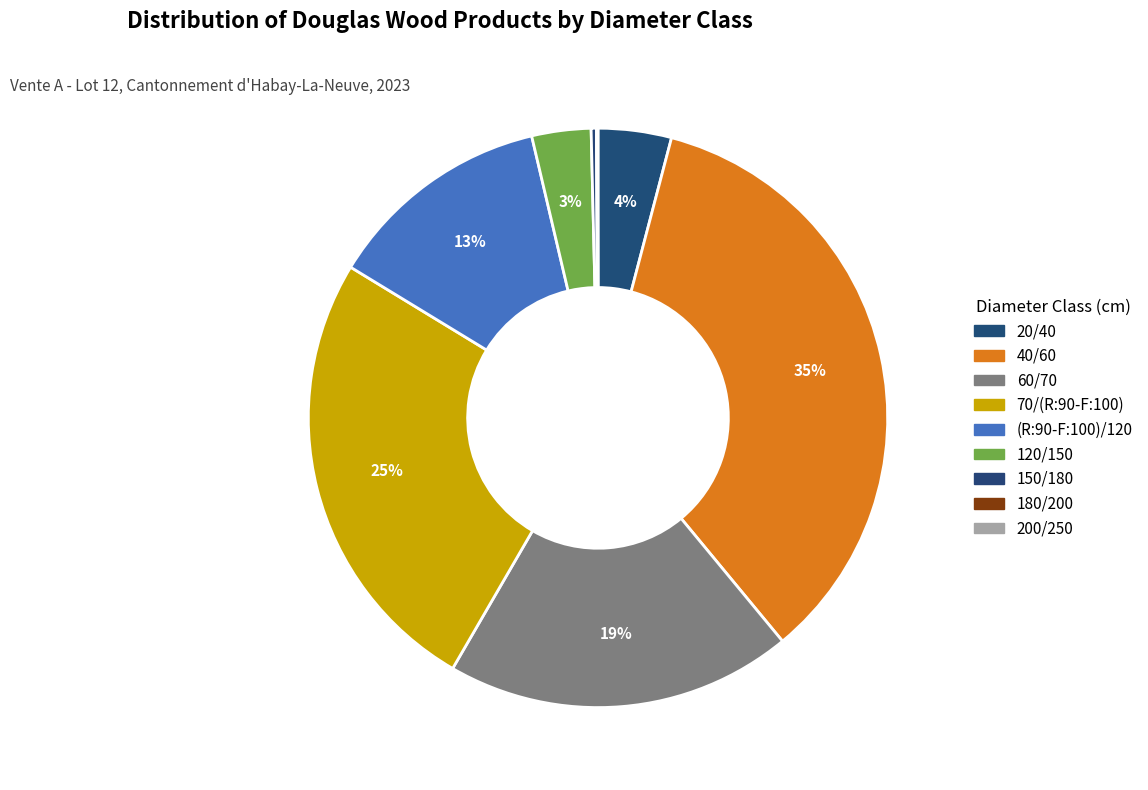

What is the smallest slice in the pie chart?

200/250